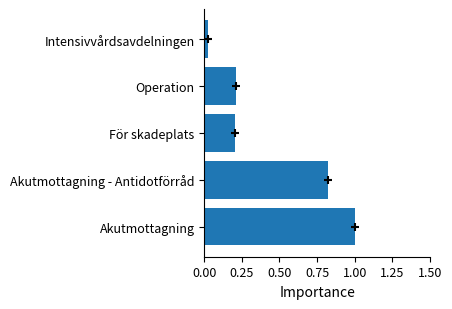

How many bars are there in total?

5